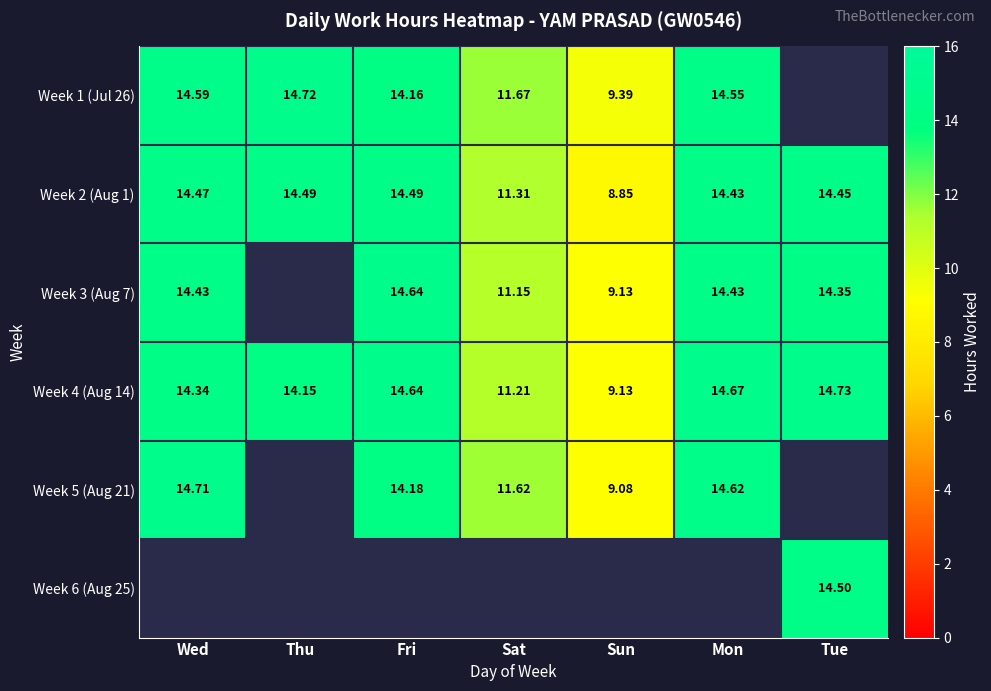

Is it true that Week 4 (Aug 14) equals 14.6 at Fri?

True